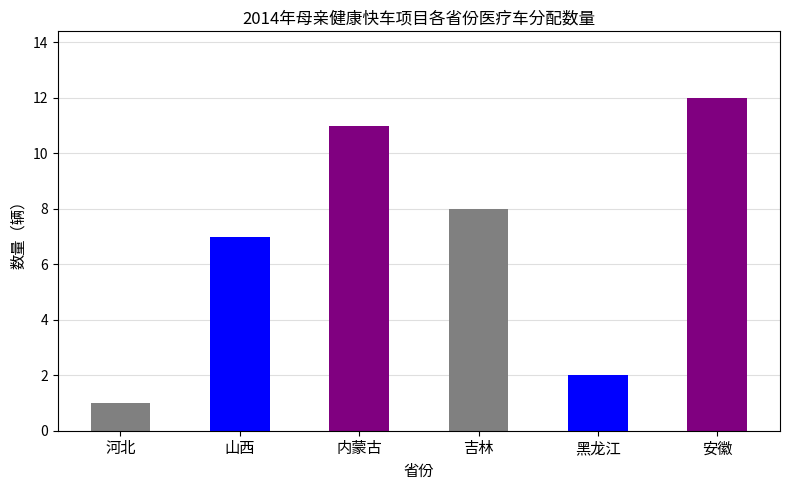

Is it true that the value at 黑龙江 is 2?

True